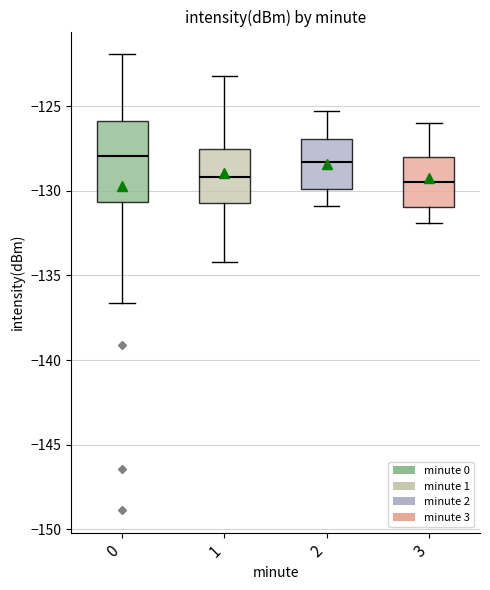

Reading left to right, read every box against the y-axis: the position of its median line, the range the box covers, and the ends of its whiskers. The values are not printed on the chart, so give them approximately, as read against the axis.

0: median -128.0, box -130.5 to -126.0, whiskers -136.5 to -122.0
1: median -129.0, box -130.5 to -127.5, whiskers -134.0 to -123.0
2: median -128.5, box -130.0 to -127.0, whiskers -131.0 to -125.5
3: median -129.5, box -131.0 to -128.0, whiskers -132.0 to -126.0